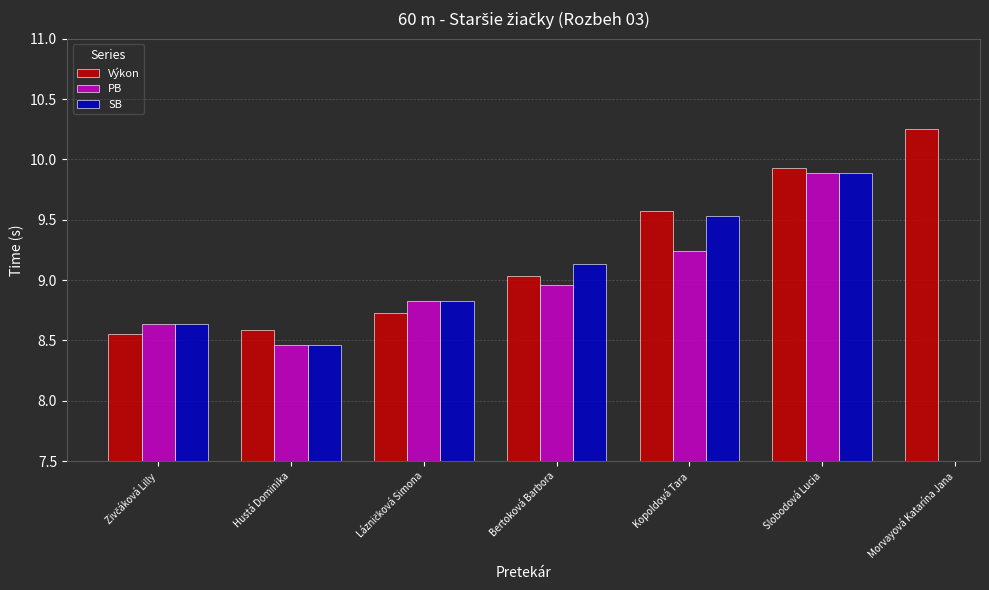

What is the difference between the second highest and second lowest values in the Výkon series?

1.3